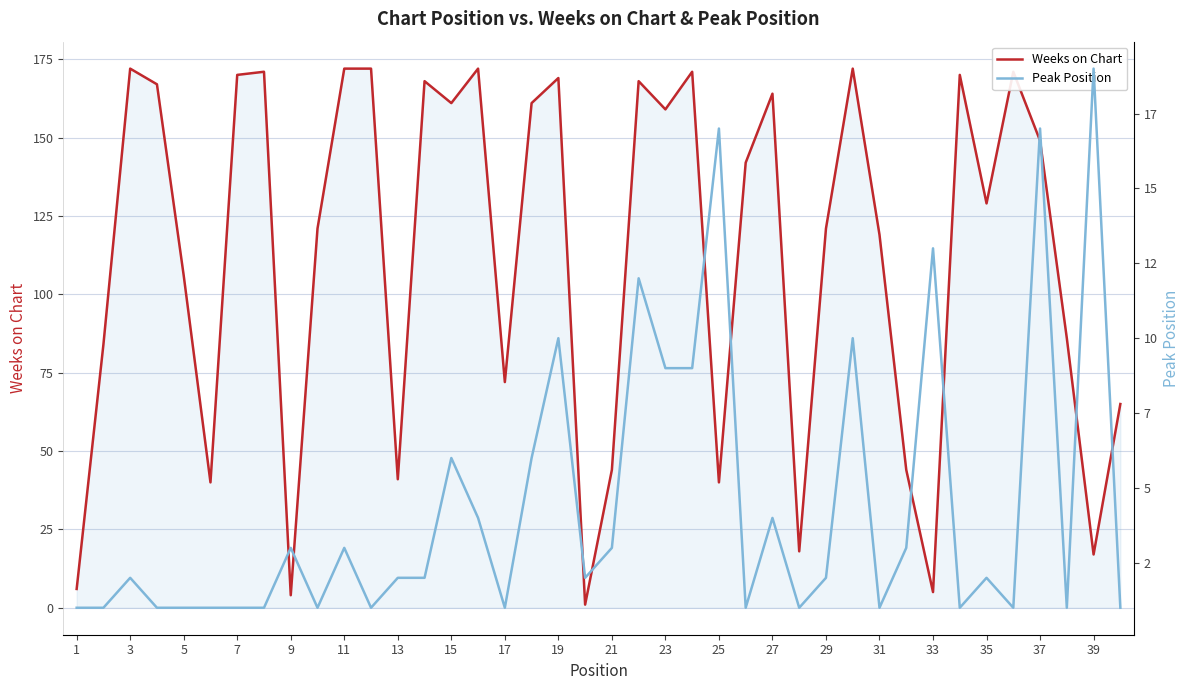

The value of Weeks on Chart at 15 is 235. True or false?

False